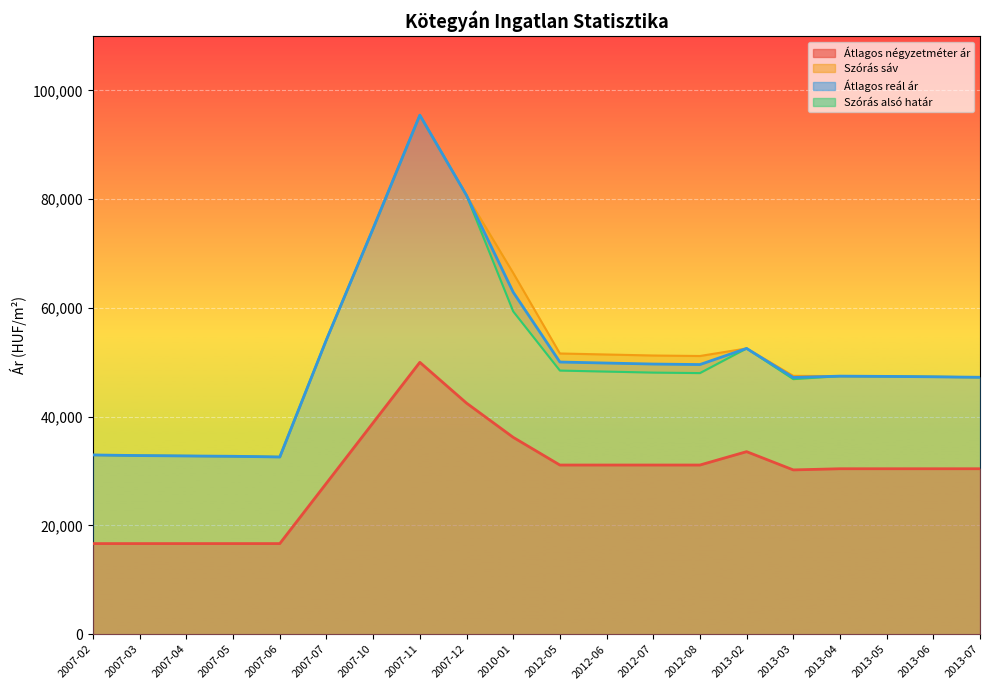

What is the minimum value shown in the chart?

32591